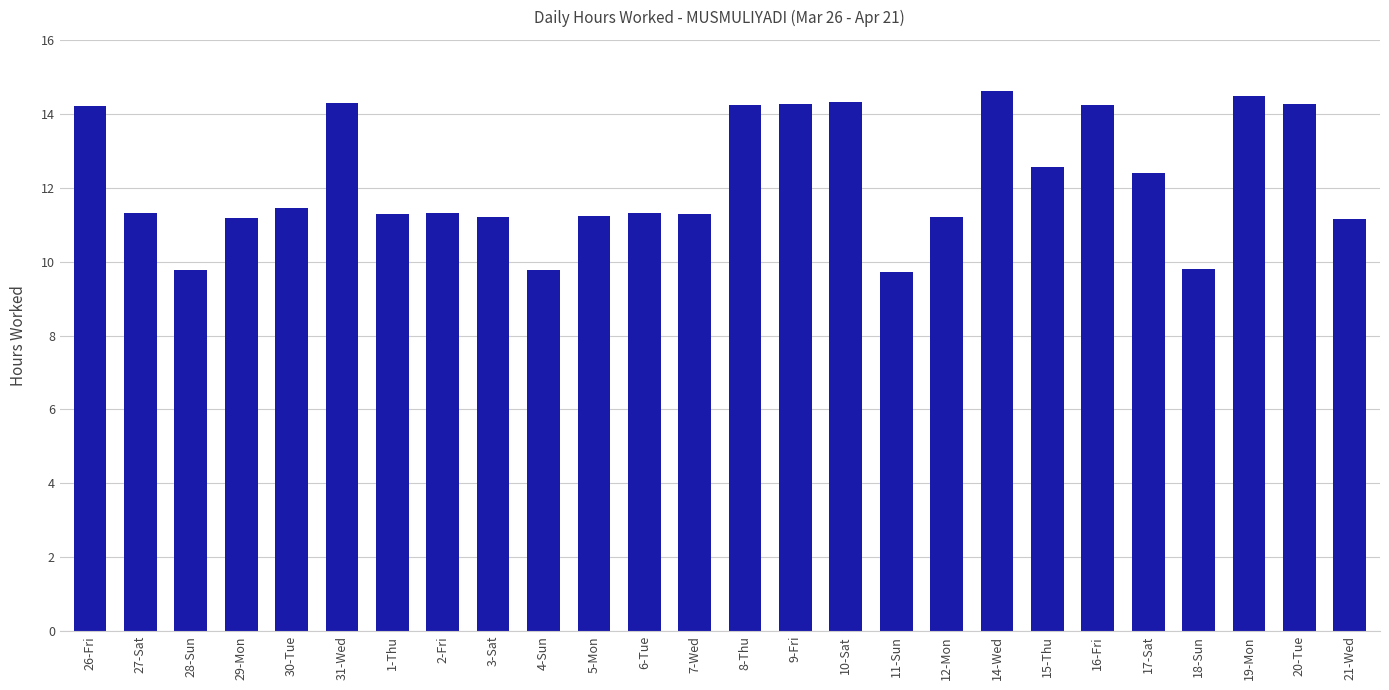

What position from the left is 3-Sat?

9